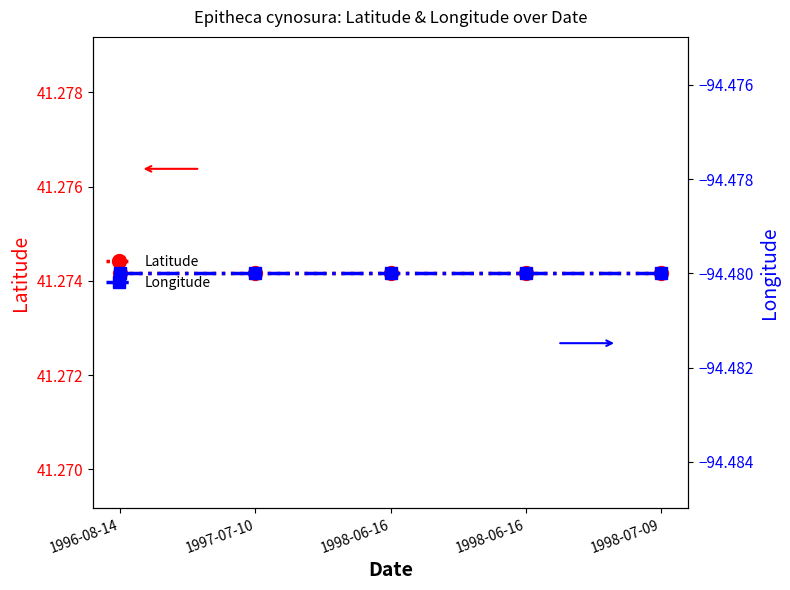

Which category has the lowest value across all series?

1996-08-14